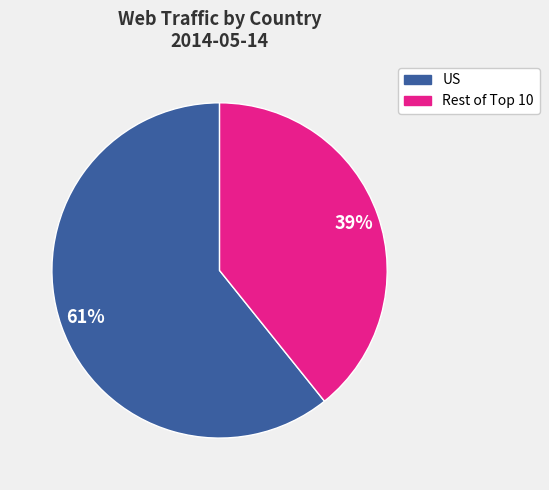

To the nearest percent, what is the difference between the largest and smallest slice percentages?

22%